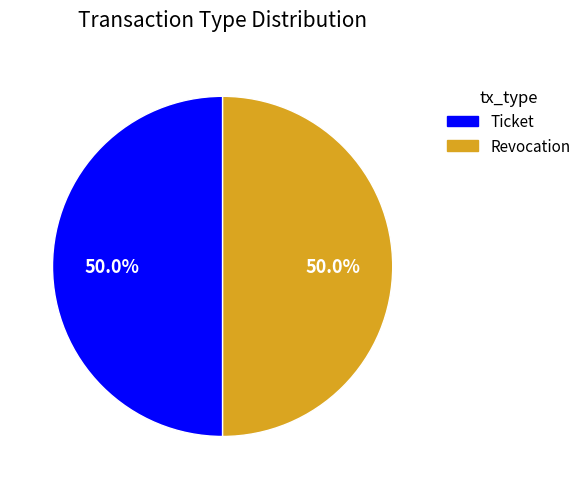

What is the ratio of the value at Revocation to the value at Ticket?

1.0